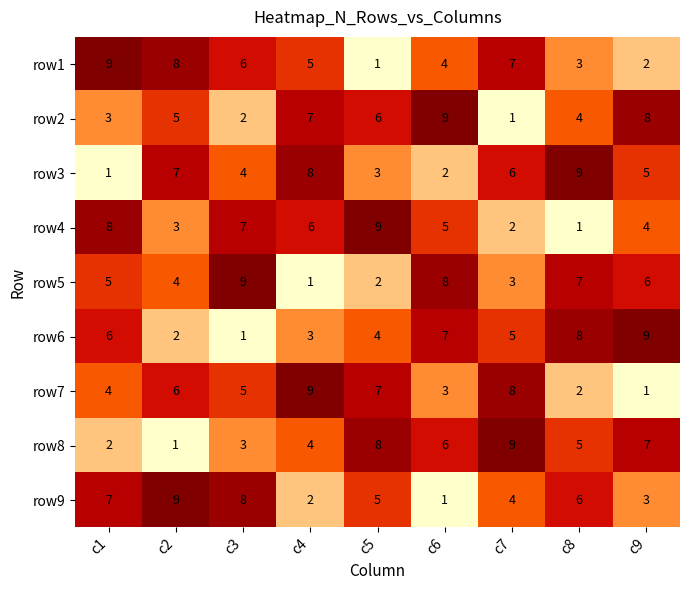

Where is row5 nearest to the value 5?

c1